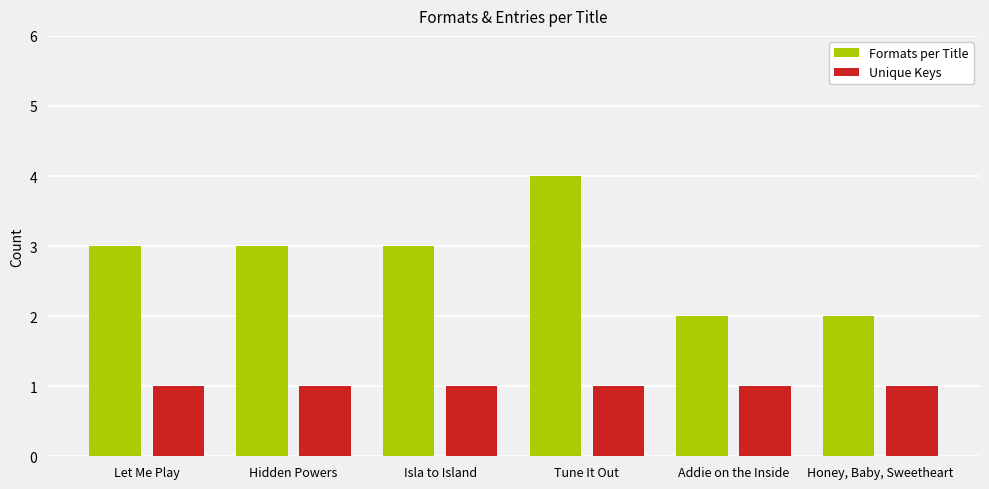

What is the label of the 2nd bar from the right?

Addie on the Inside